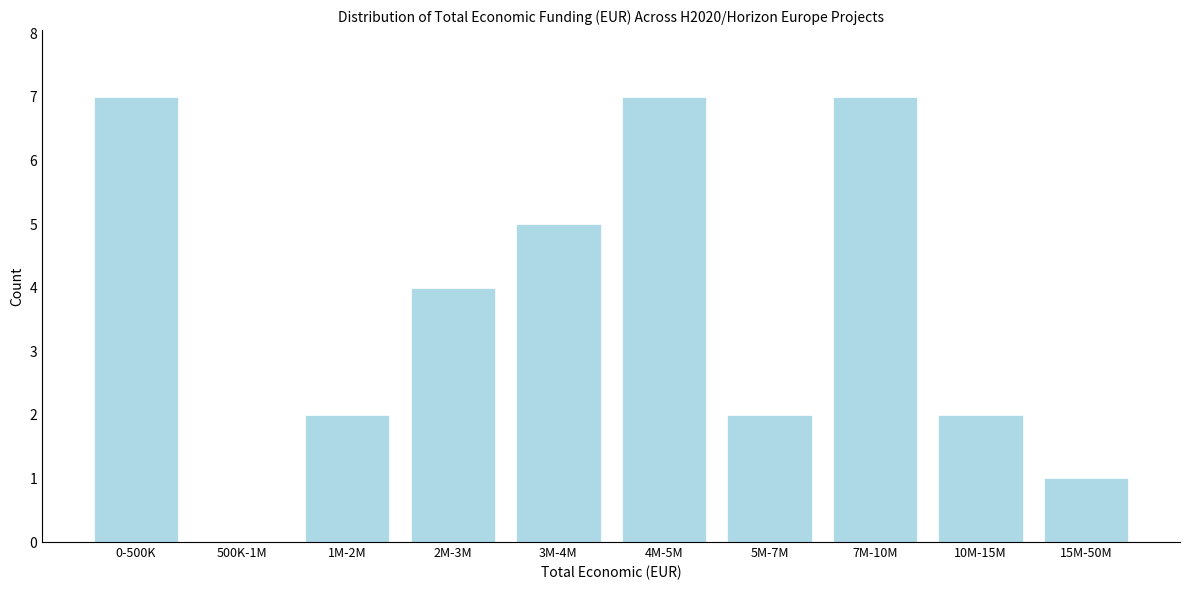

Reading left to right, transcribe all the data shown in this chart.

0-500K=7	500K-1M=0	1M-2M=2	2M-3M=4	3M-4M=5	4M-5M=7	5M-7M=2	7M-10M=7	10M-15M=2	15M-50M=1